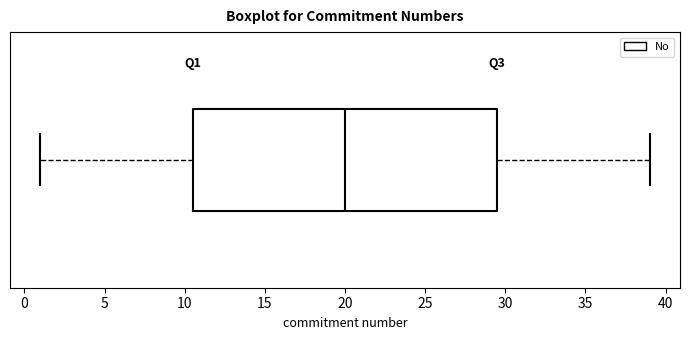

Read this box plot against the x-axis: the position of the median line, the range covered by the box, and the ends of both whiskers. The values are not printed on the chart, so give them approximately, as read against the axis.

median 20.0, box 10.5 to 29.5, whiskers 1.0 to 39.0